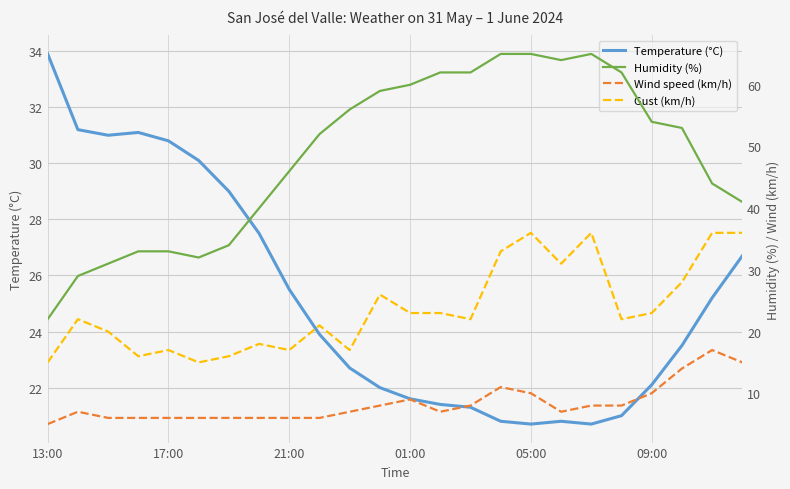

Which series has the largest total across all categories?

Humidity (%)